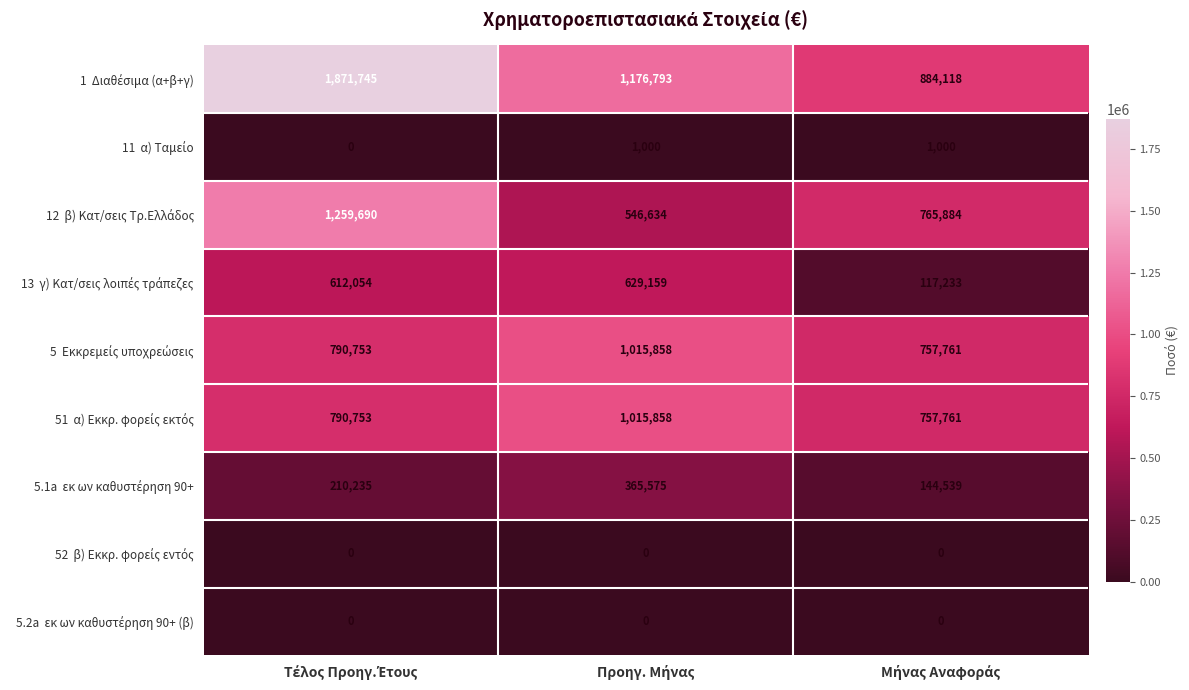

What is the greatest value displayed?

1871745